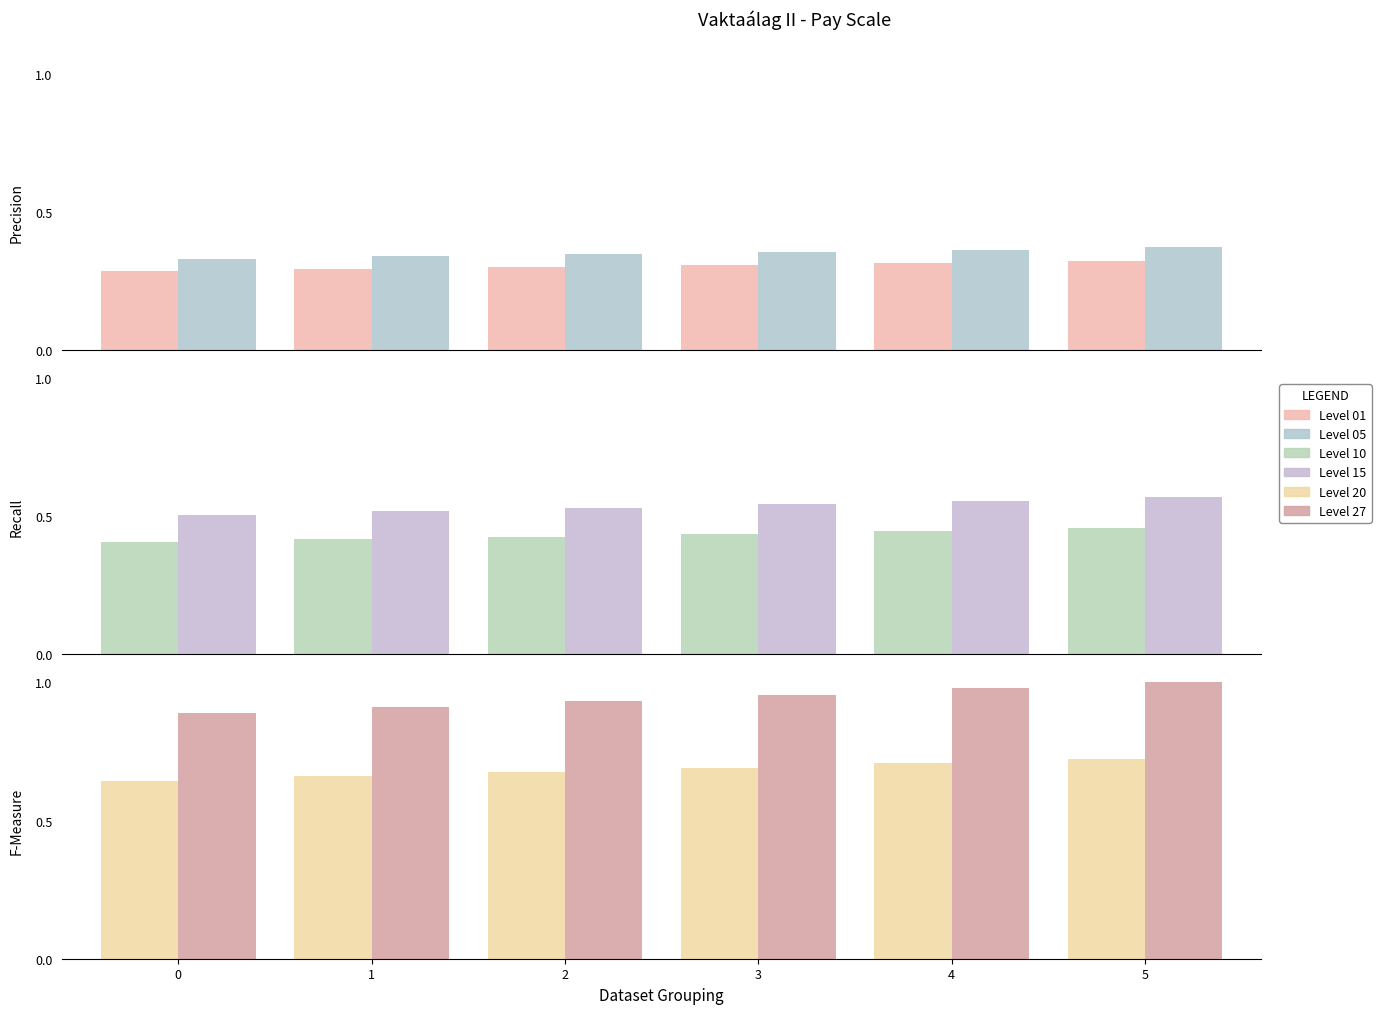

Which series has the largest total across all categories?

Level 27